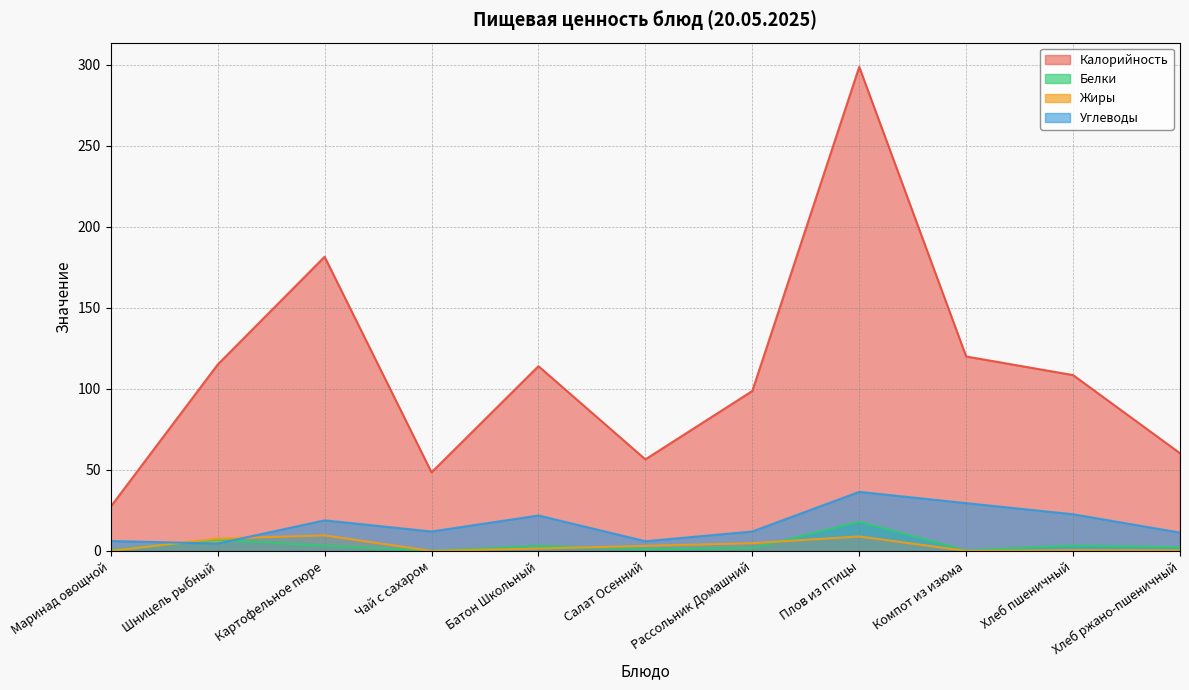

True or false: Белки and Калорийность intersect in this chart.

False